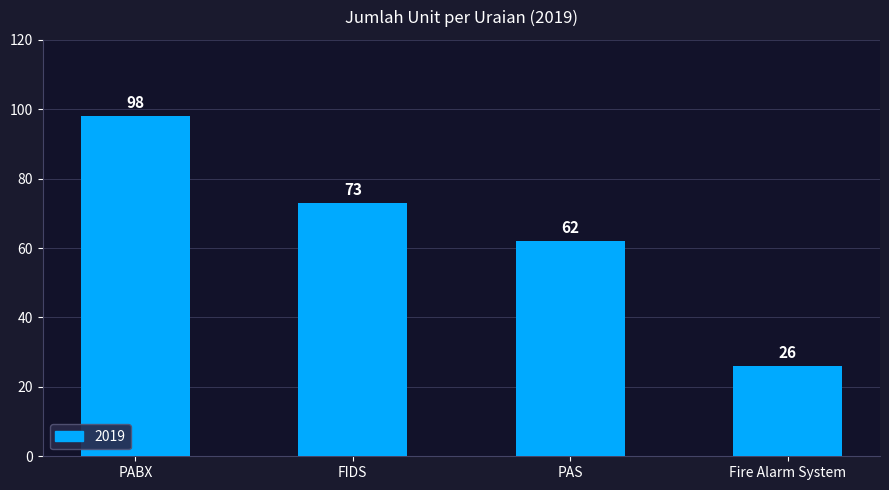

What value does the data have at PABX?

98